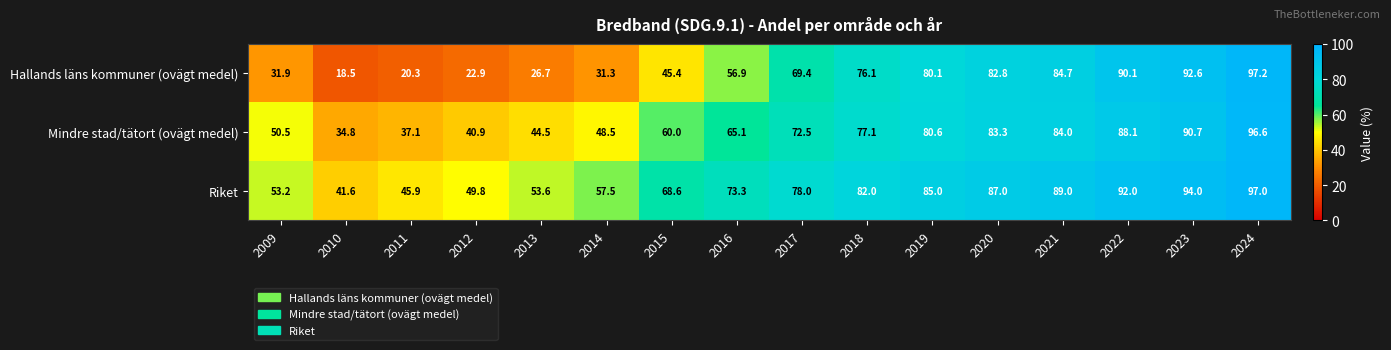

List the series in order of their peak value, highest first.

Hallands läns kommuner (ovägt medel), Riket, Mindre stad/tätort (ovägt medel)